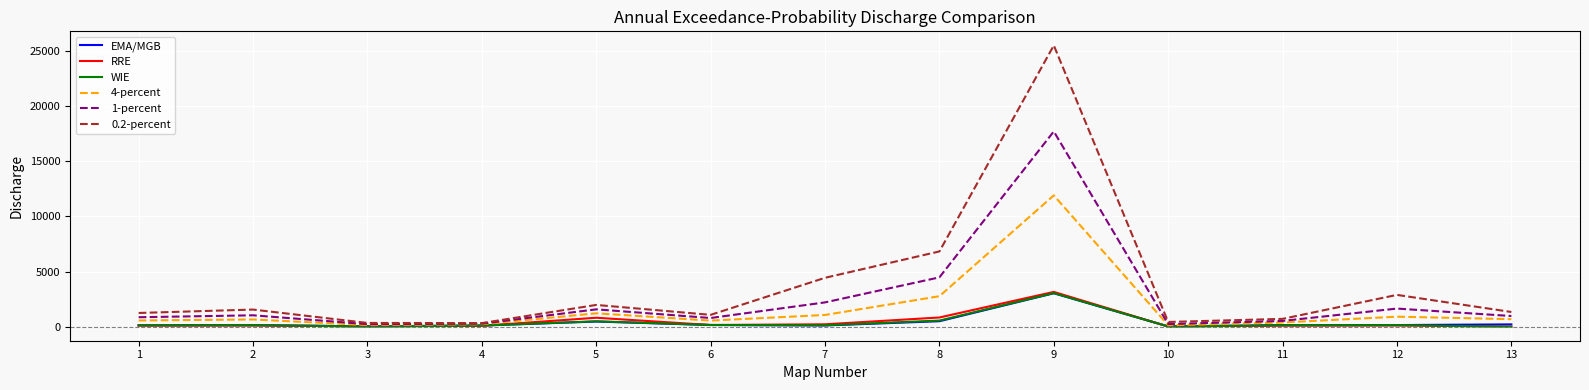

Where is 0.2-percent nearest to the value 12911?

8